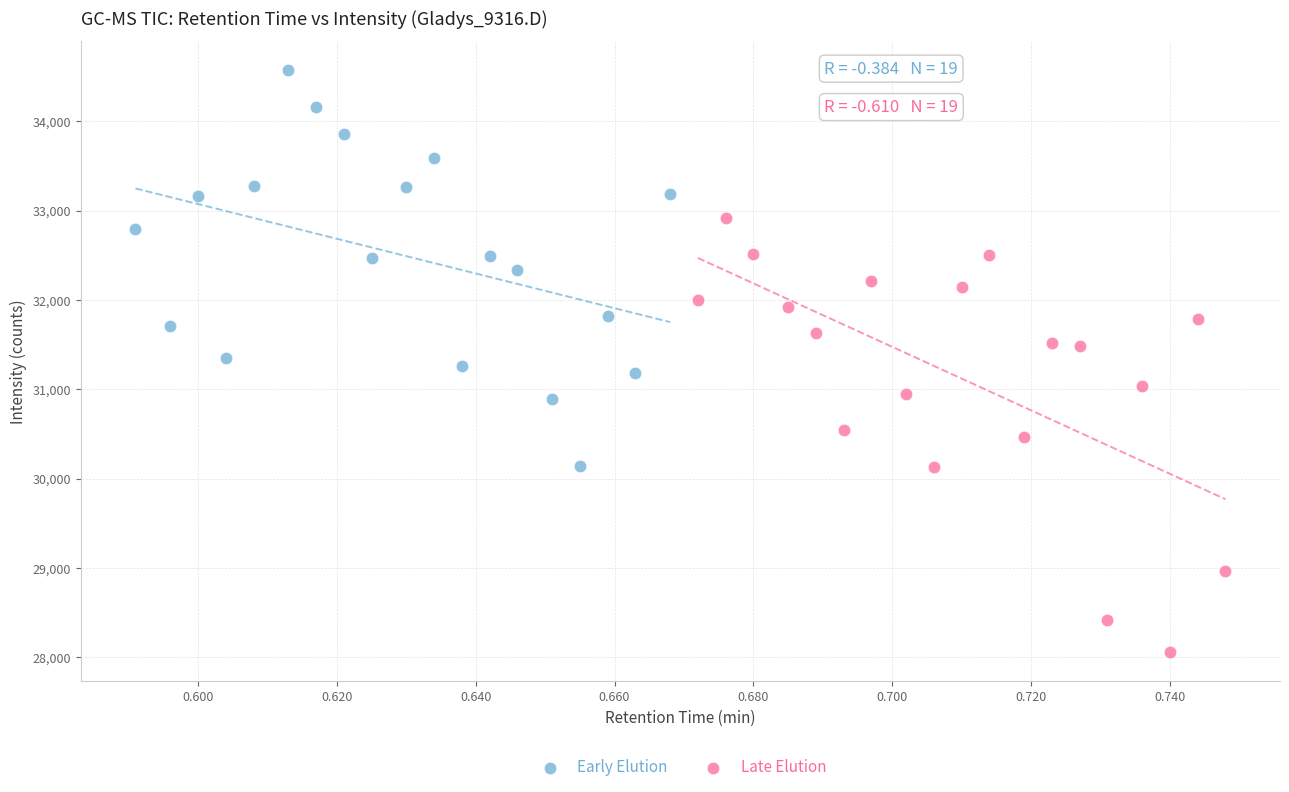

What are all the series names shown in the legend?

Early Elution, Late Elution